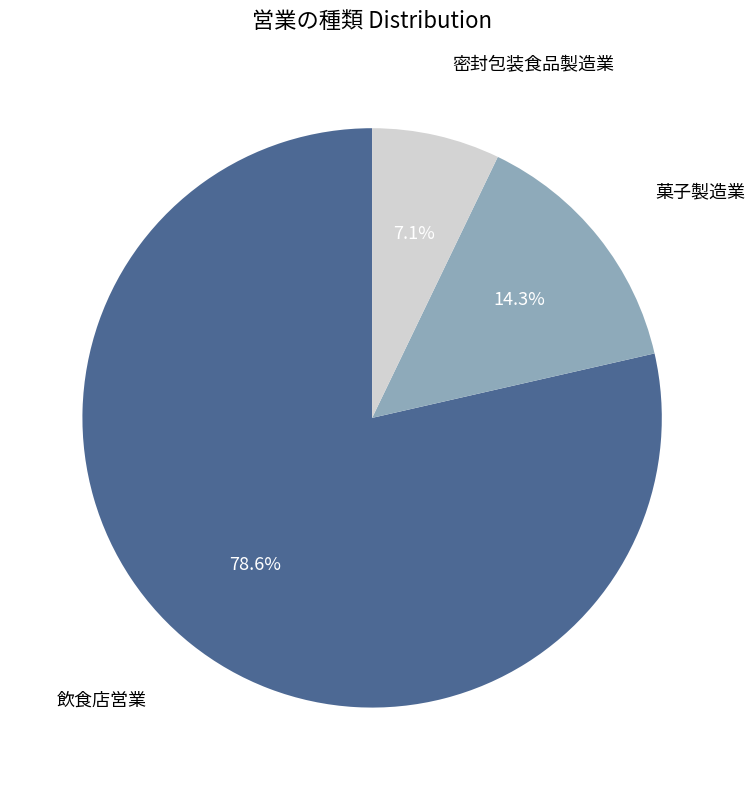

Which category accounts for the majority?

飲食店営業